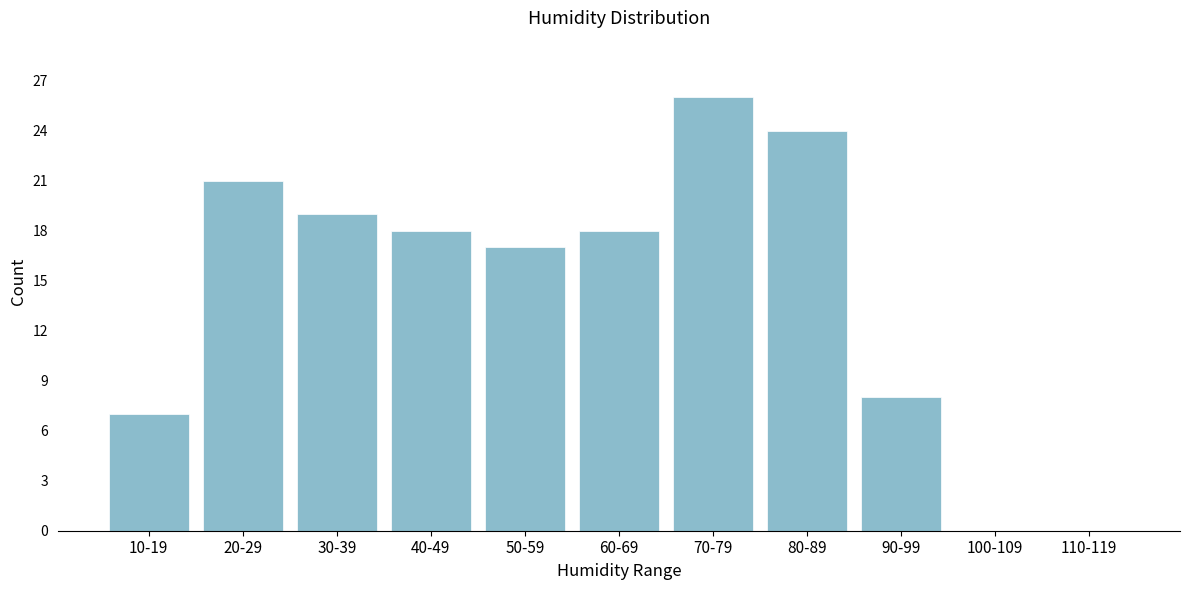

Reading right to left, list all the values displayed in this chart.

110-119=0	100-109=0	90-99=8	80-89=24	70-79=26	60-69=18	50-59=17	40-49=18	30-39=19	20-29=21	10-19=7